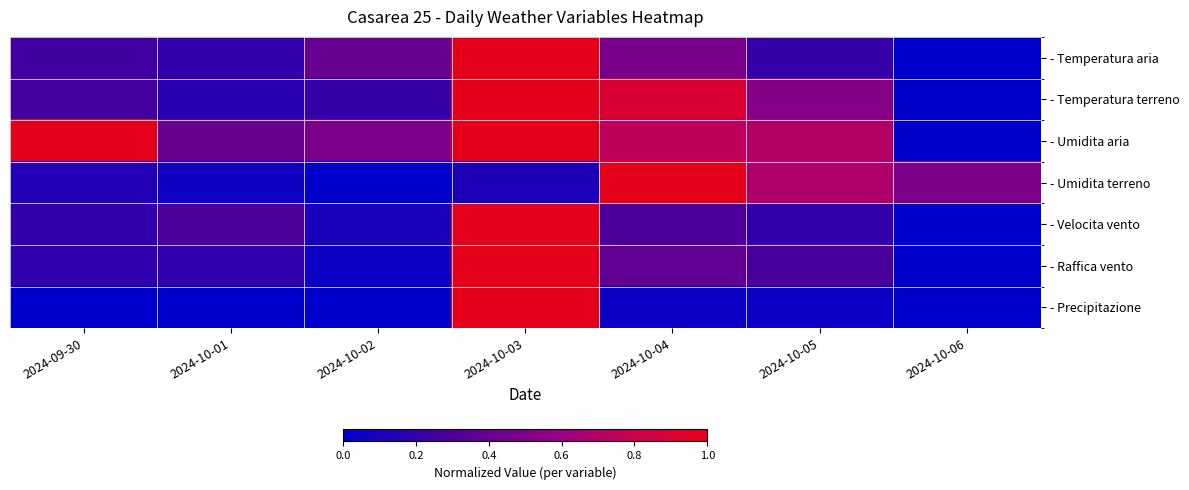

Which series changed the most between 2024-09-30 and 2024-10-03?

- Precipitazione